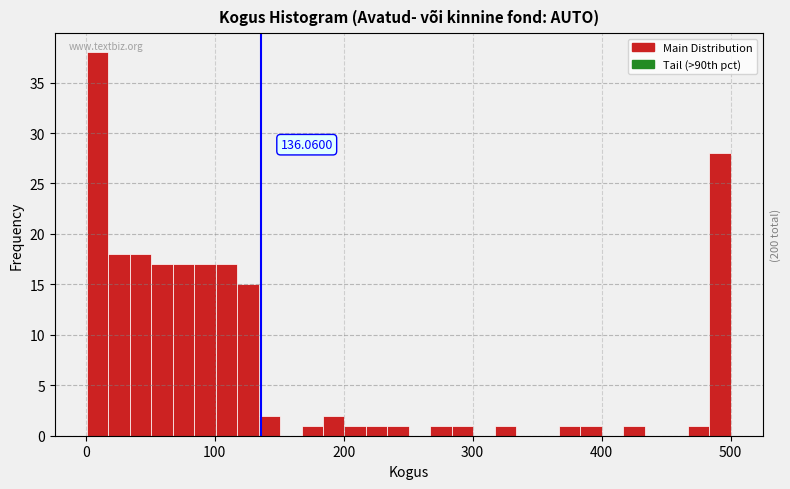

Around what value on the x-axis is the tallest bar? Give the approximate position of its centre, as read against the axis.

10